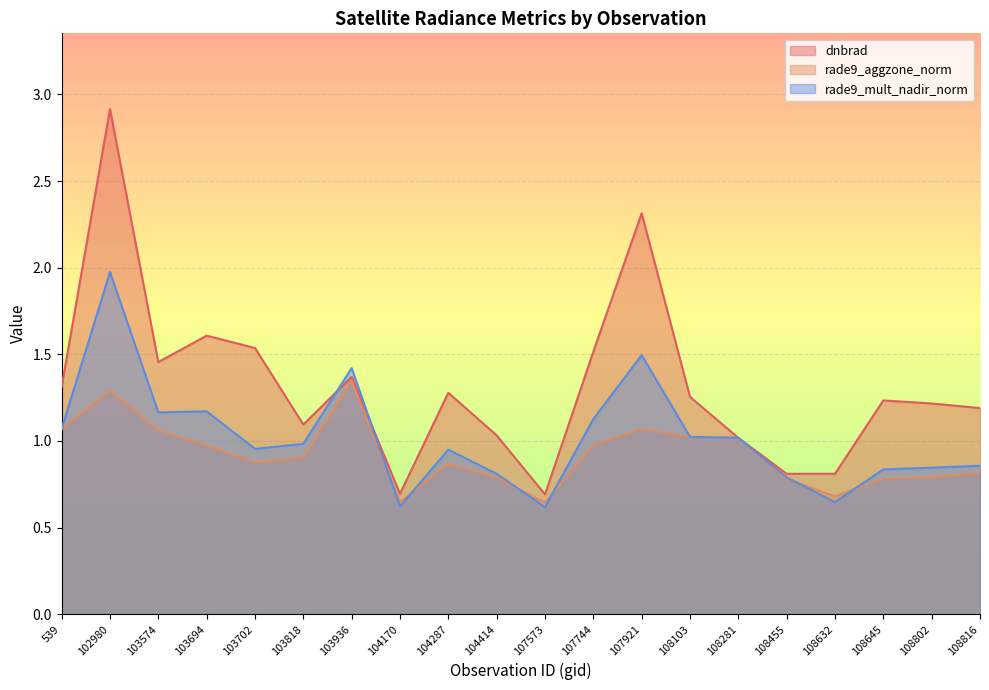

Reading left to right, what are all the values shown in this chart?

dnbrad: 539=1.3	102980=2.9	103574=1.5	103694=1.6	103702=1.5	103818=1.1	103936=1.4	104170=0.7	104287=1.3	104414=1.0	107573=0.7	107744=1.5	107921=2.3	108103=1.3	108281=1.0	108455=0.8	108632=0.8	108645=1.2	108802=1.2	108816=1.2
rade9_aggzone_norm: 539=1.1	102980=1.3	103574=1.1	103694=1.0	103702=0.9	103818=0.9	103936=1.3	104170=0.6	104287=0.9	104414=0.8	107573=0.6	107744=1.0	107921=1.1	108103=1.0	108281=1.0	108455=0.8	108632=0.7	108645=0.8	108802=0.8	108816=0.8
rade9_mult_nadir_norm: 539=1.1	102980=2.0	103574=1.2	103694=1.2	103702=1.0	103818=1.0	103936=1.4	104170=0.6	104287=0.9	104414=0.8	107573=0.6	107744=1.1	107921=1.5	108103=1.0	108281=1.0	108455=0.8	108632=0.6	108645=0.8	108802=0.8	108816=0.9